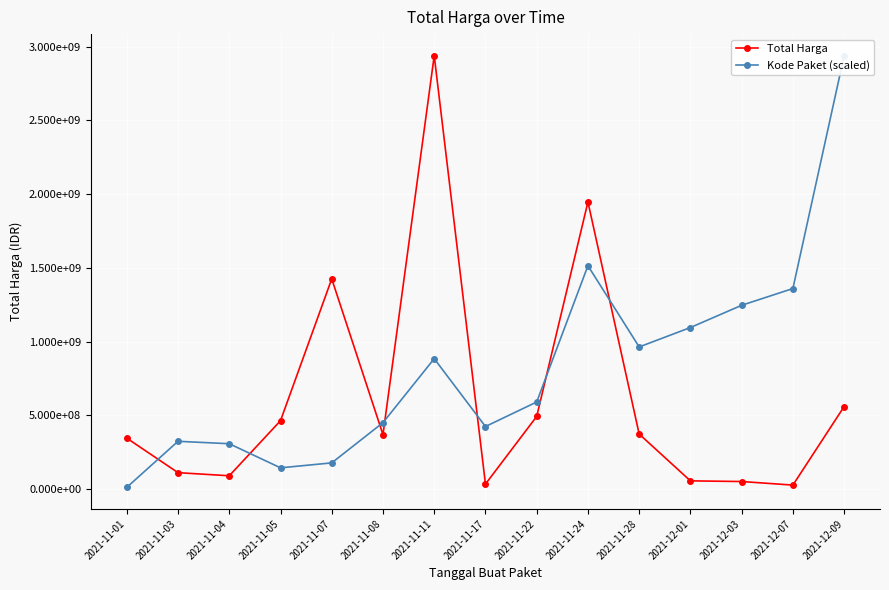

How many lines are shown in the chart?

2